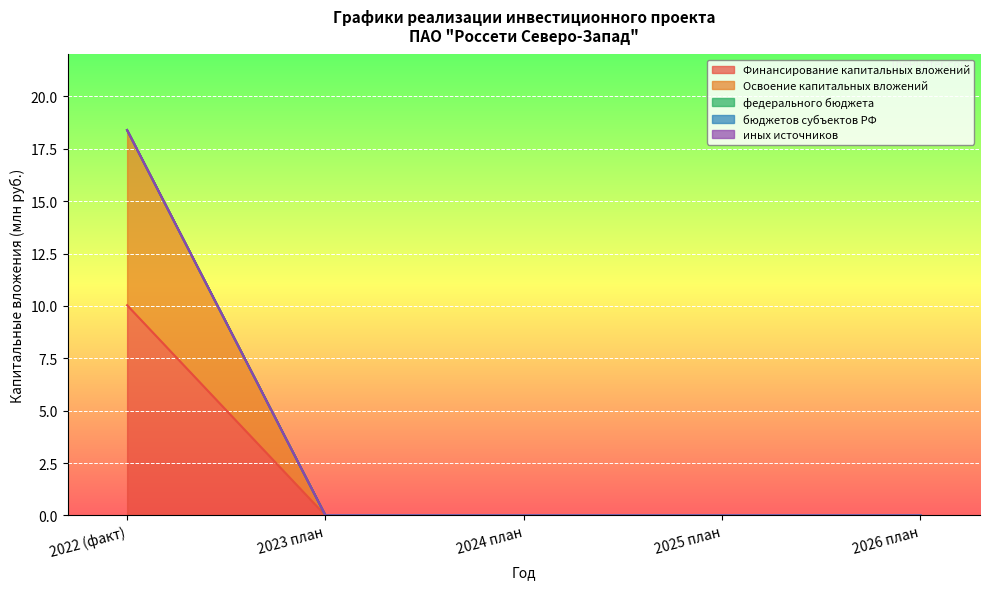

Reading left to right, extract all data points from this chart.

Финансирование капитальных вложений: 10.0	0.0	0.0	0.0	0.0
Освоение капитальных вложений: 8.4	0.0	0.0	0.0	0.0
федерального бюджета: 0.0	0.0	0.0	0.0	0.0
бюджетов субъектов РФ: 0.0	0.0	0.0	0.0	0.0
иных источников: 0.0	0.0	0.0	0.0	0.0